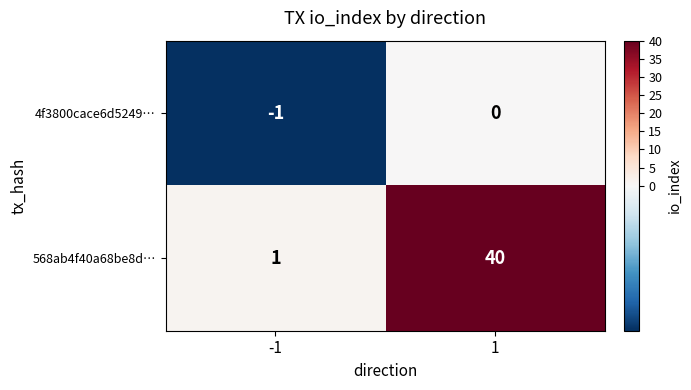

What is the difference between the 568ab4f40a68be8d… values at 1 and -1?

39